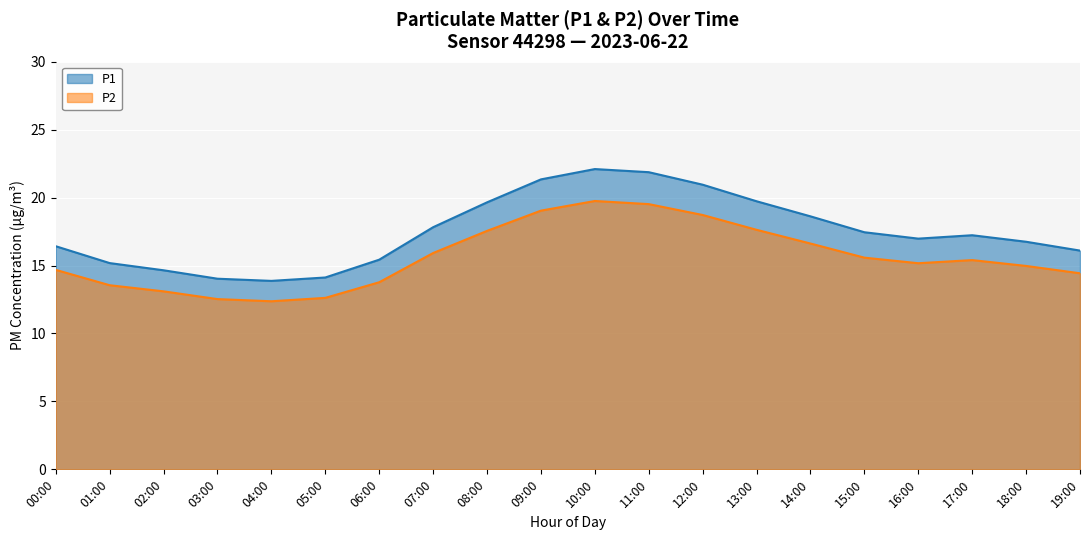

List the series in order of their overall mean, lowest first.

P2, P1